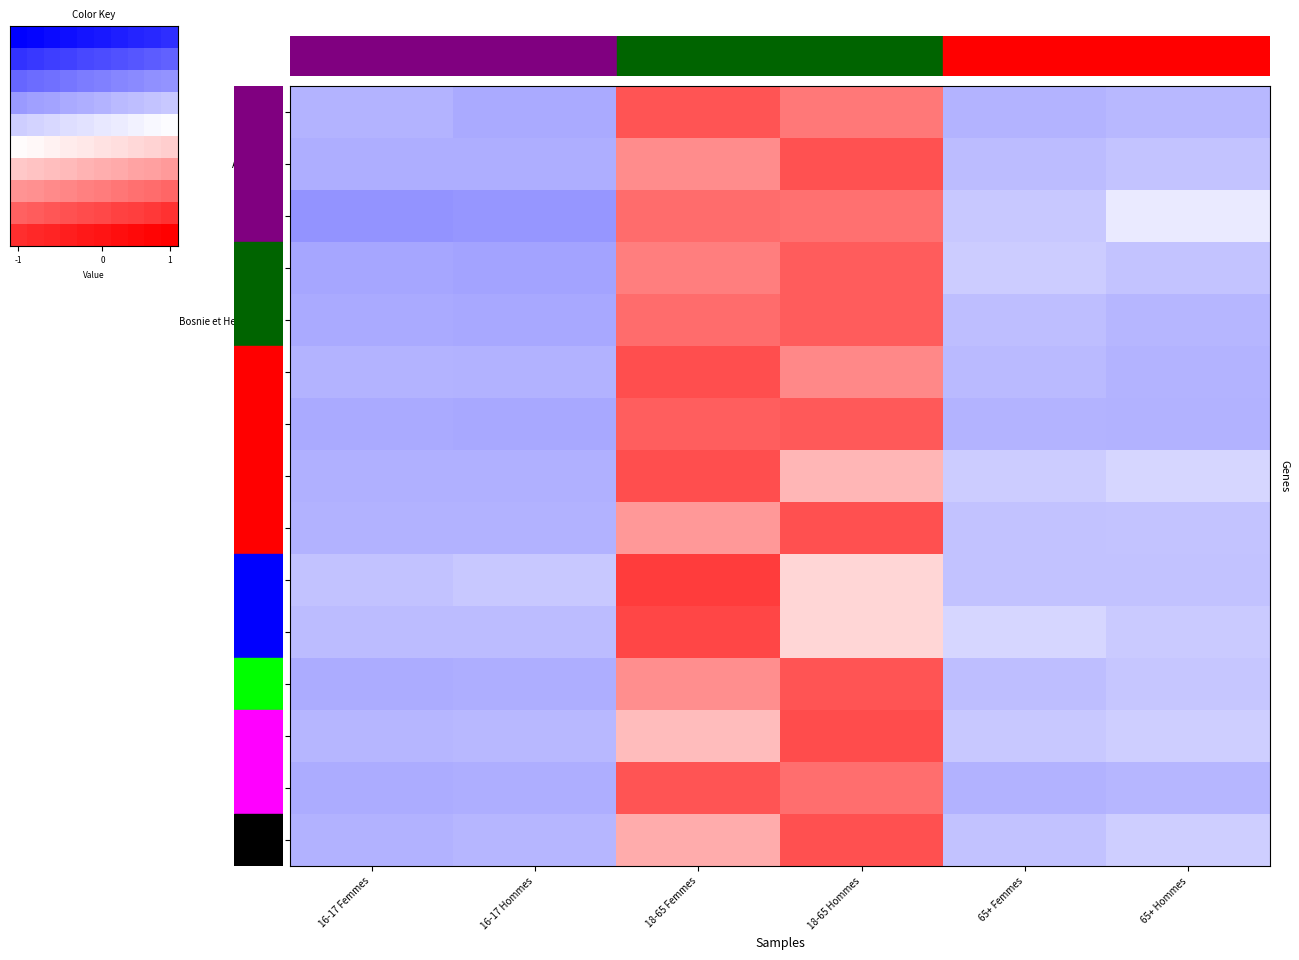

Which category has the highest value in the Danemark series?

18-65 Femmes